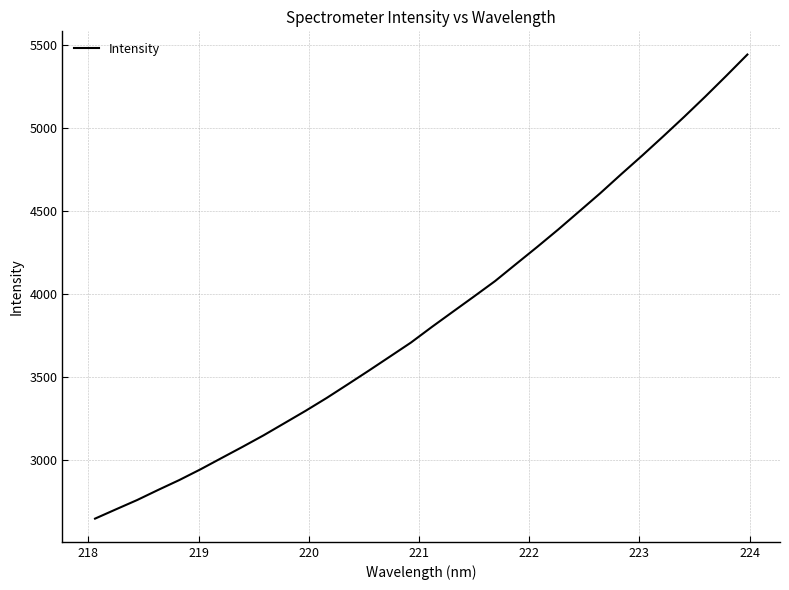

What is the maximum value shown in the chart?

5444.1